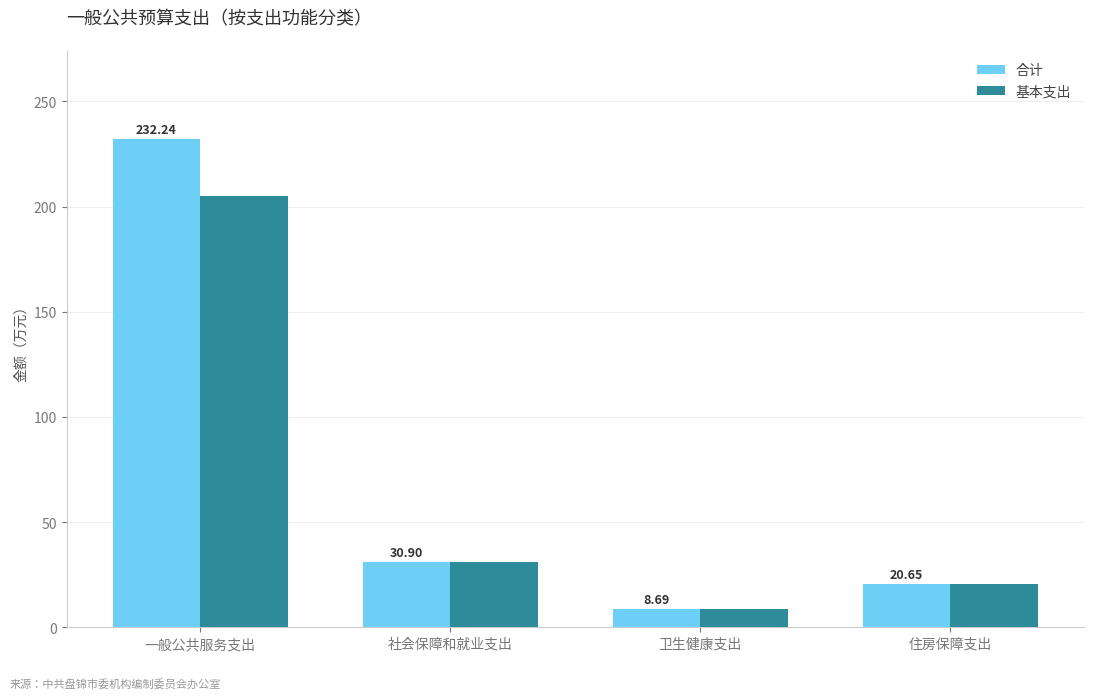

What is the label of the 4th bar from the right?

一般公共服务支出